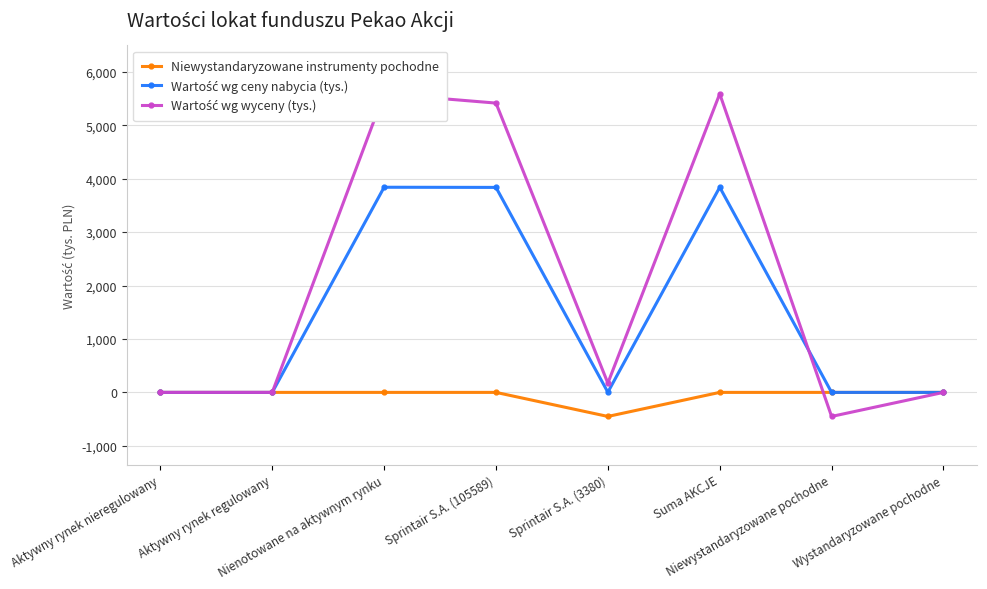

What is the value of the Niewystandaryzowane instrumenty pochodne point at the 5th from the left?

-450